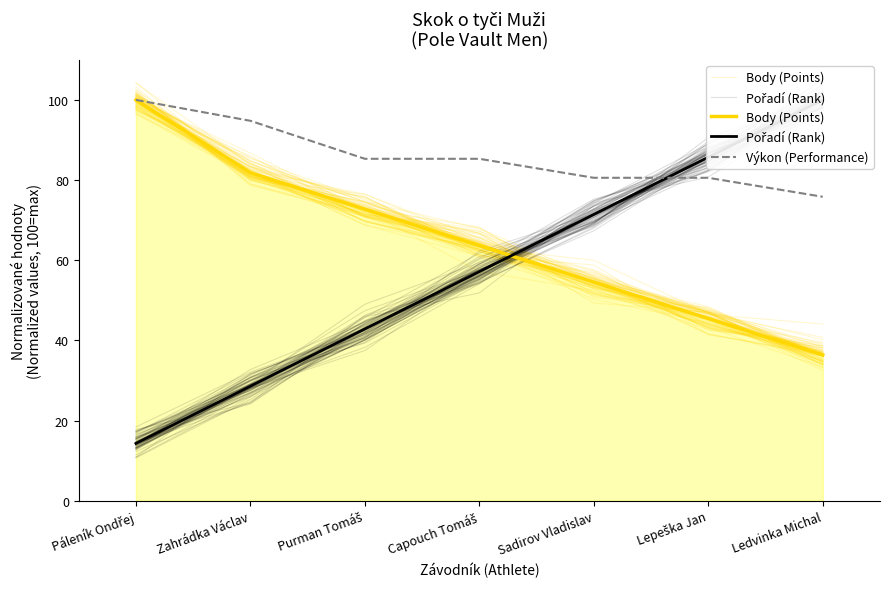

Reading left to right, list all the values displayed in this chart.

Body (Points): Páleník Ondřej=100.0	Zahrádka Václav=81.8	Purman Tomáš=72.7	Capouch Tomáš=63.6	Sadirov Vladislav=54.5	Lepeška Jan=45.5	Ledvinka Michal=36.4
Pořadí (Rank): Páleník Ondřej=14.3	Zahrádka Václav=28.6	Purman Tomáš=42.9	Capouch Tomáš=57.1	Sadirov Vladislav=71.4	Lepeška Jan=85.7	Ledvinka Michal=100.0
Výkon (Performance): Páleník Ondřej=100.0	Zahrádka Václav=94.8	Purman Tomáš=85.3	Capouch Tomáš=85.3	Sadirov Vladislav=80.6	Lepeška Jan=80.6	Ledvinka Michal=75.8